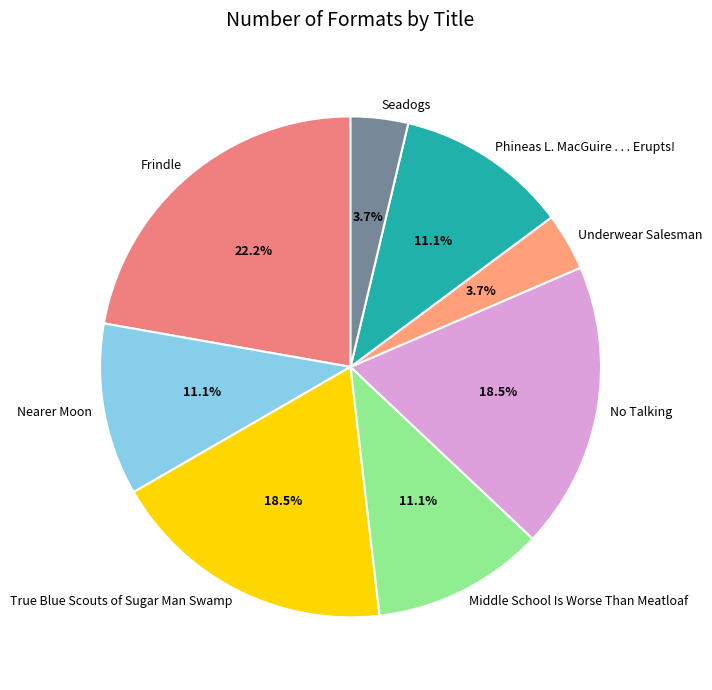

To the nearest percent, what is the difference between the largest and smallest slice percentages?

19%